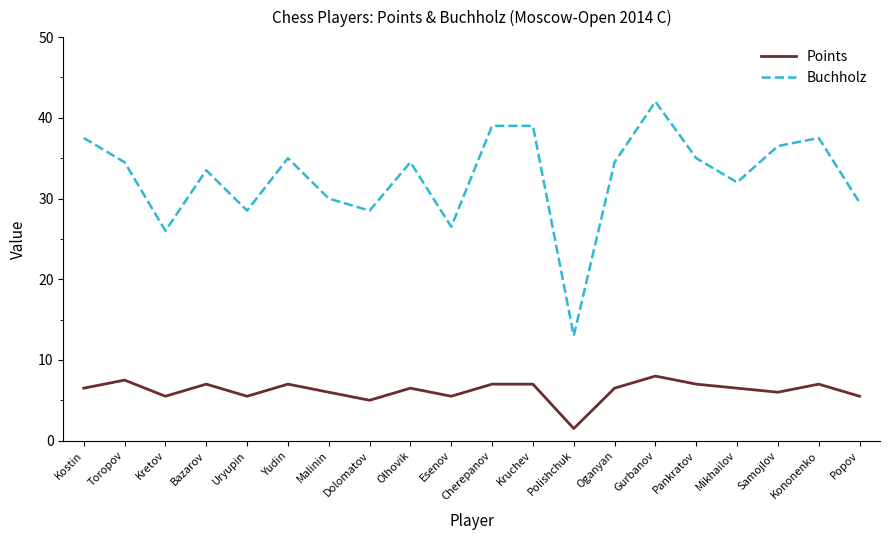

What is the spread (max minus min) of values at Uryupin?

23.0